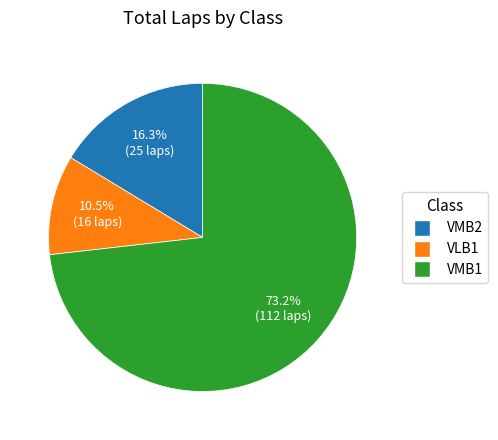

Does any single category account for the majority?

Yes